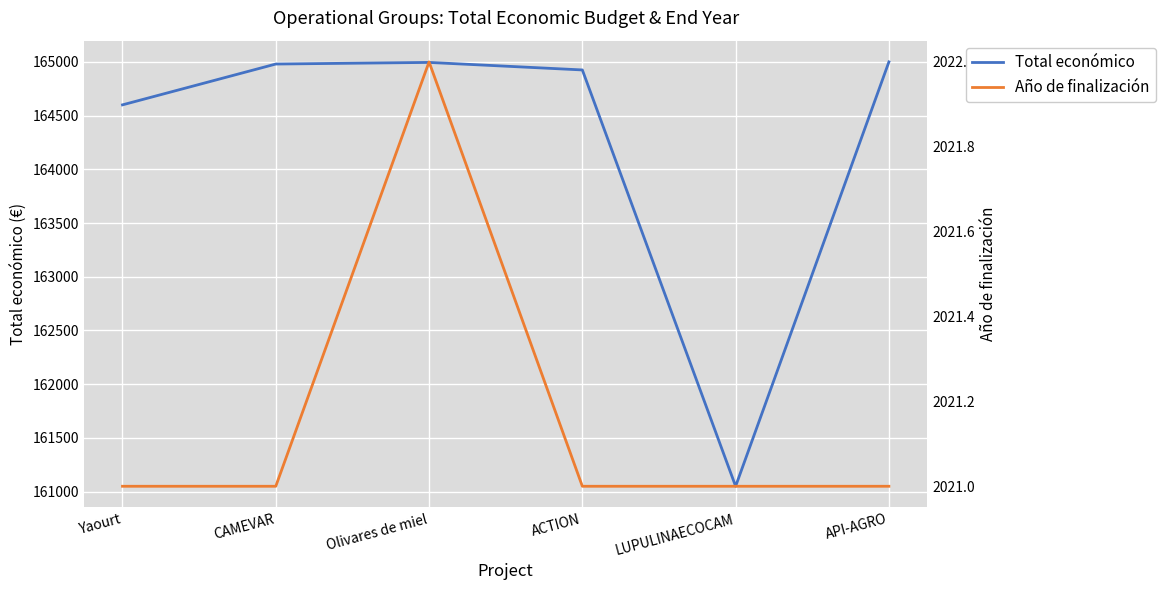

What is the value of the Total económico point at the 3rd from the left?

164995